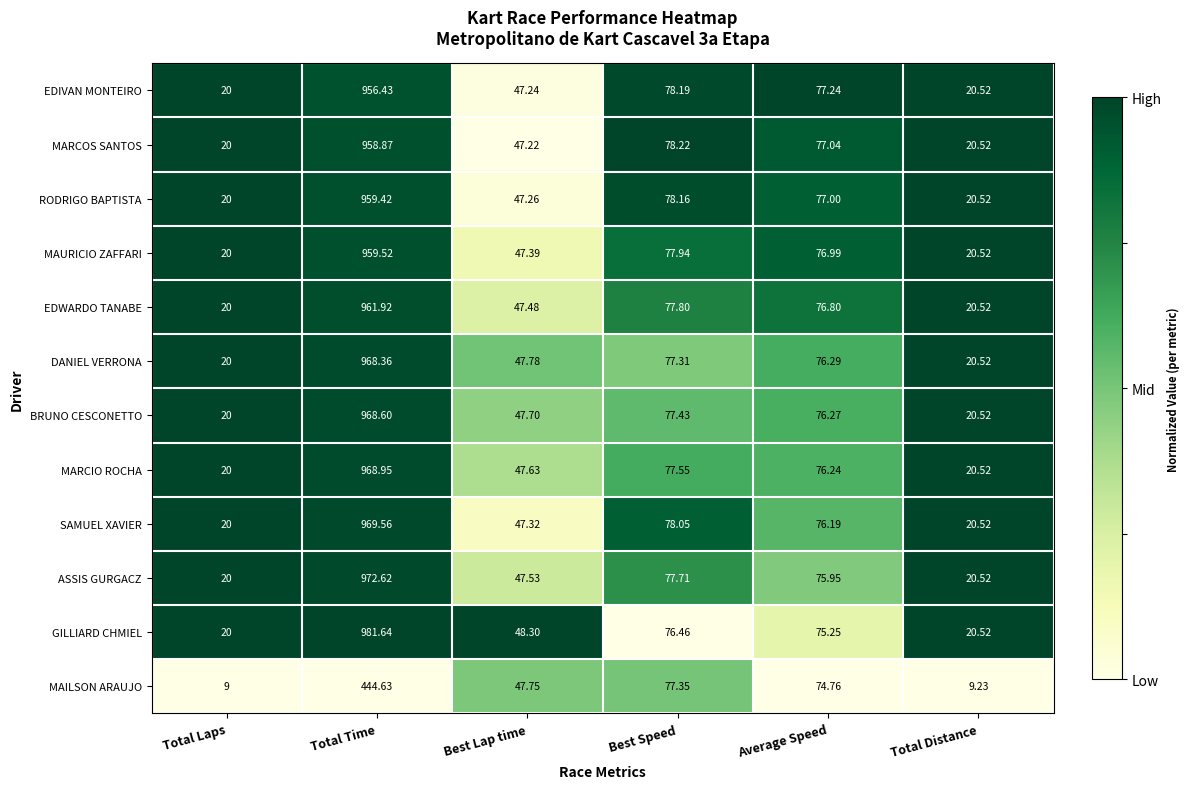

What is the total value across all series at Average Speed?

916.0